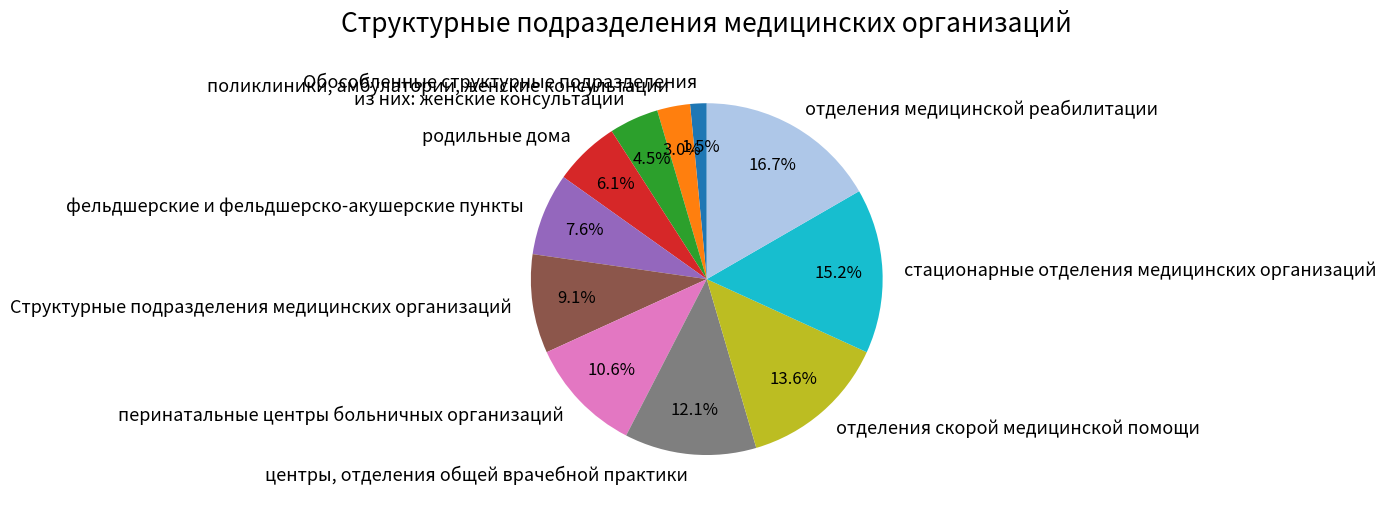

What percentage is the родильные дома slice, to the nearest percent?

6%